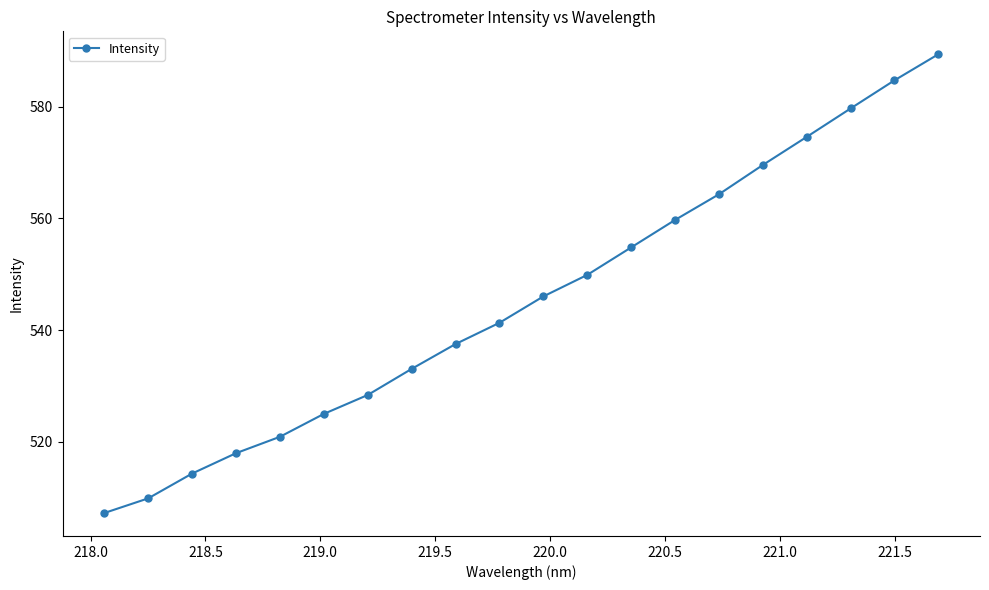

What is the value of the 17th point from the left?

574.6